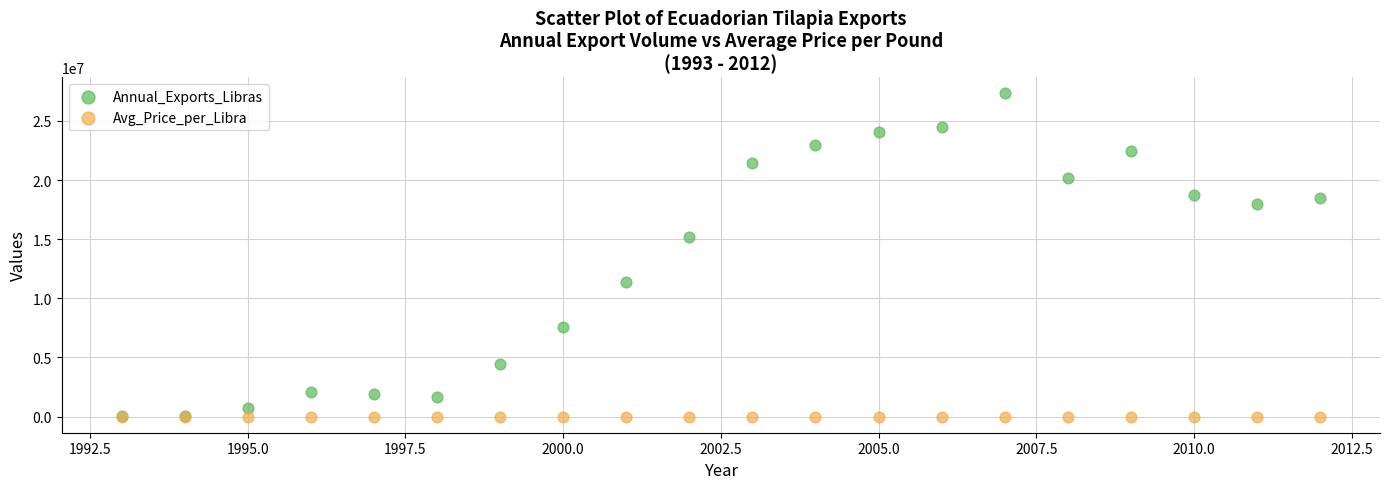

Across all series, what Y value is closest to 13657698?

15219326.0